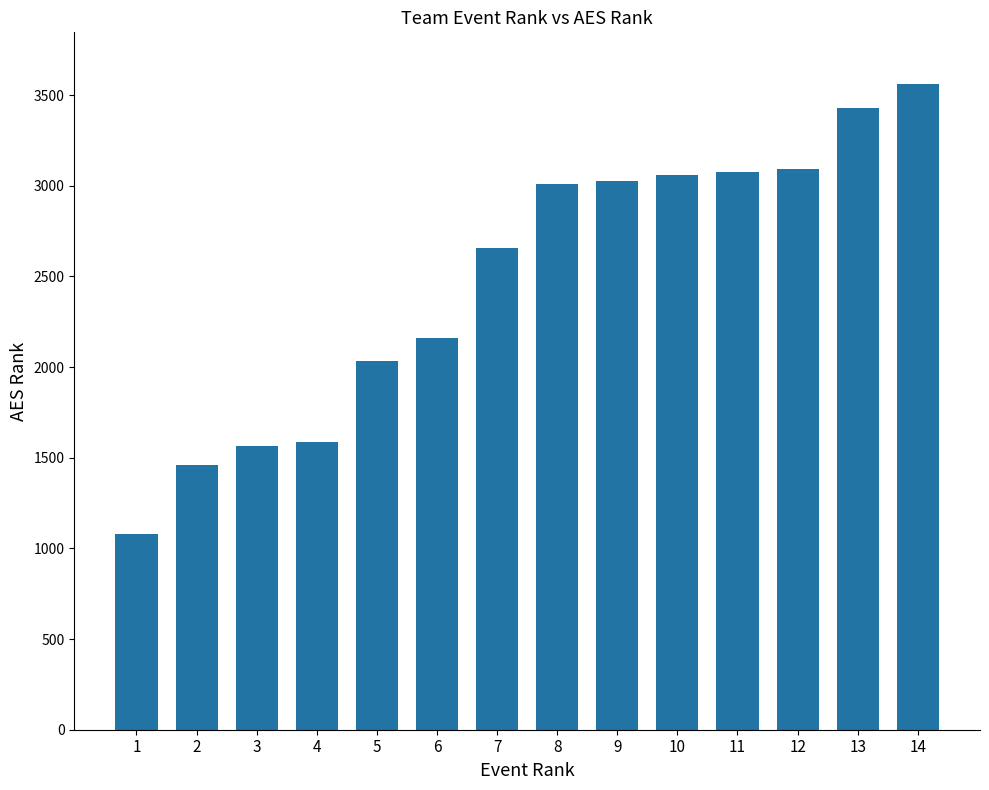

What is the sum of the values at 14 and 9?

6585